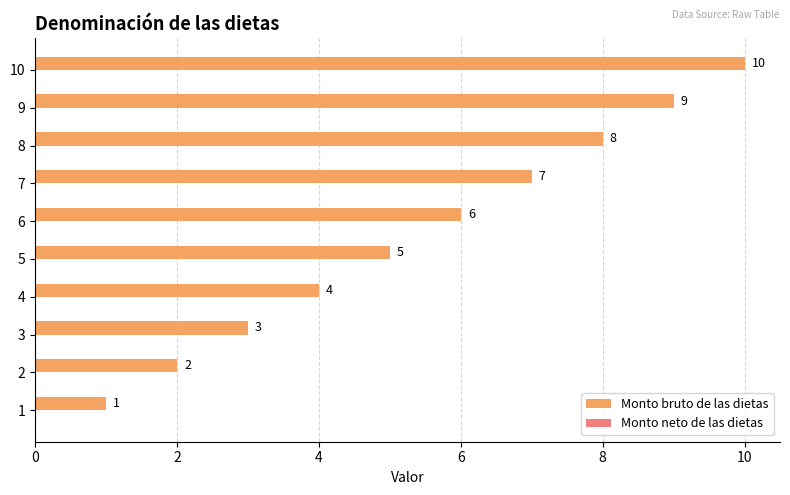

What is the difference between the values at 3 and 7?

4